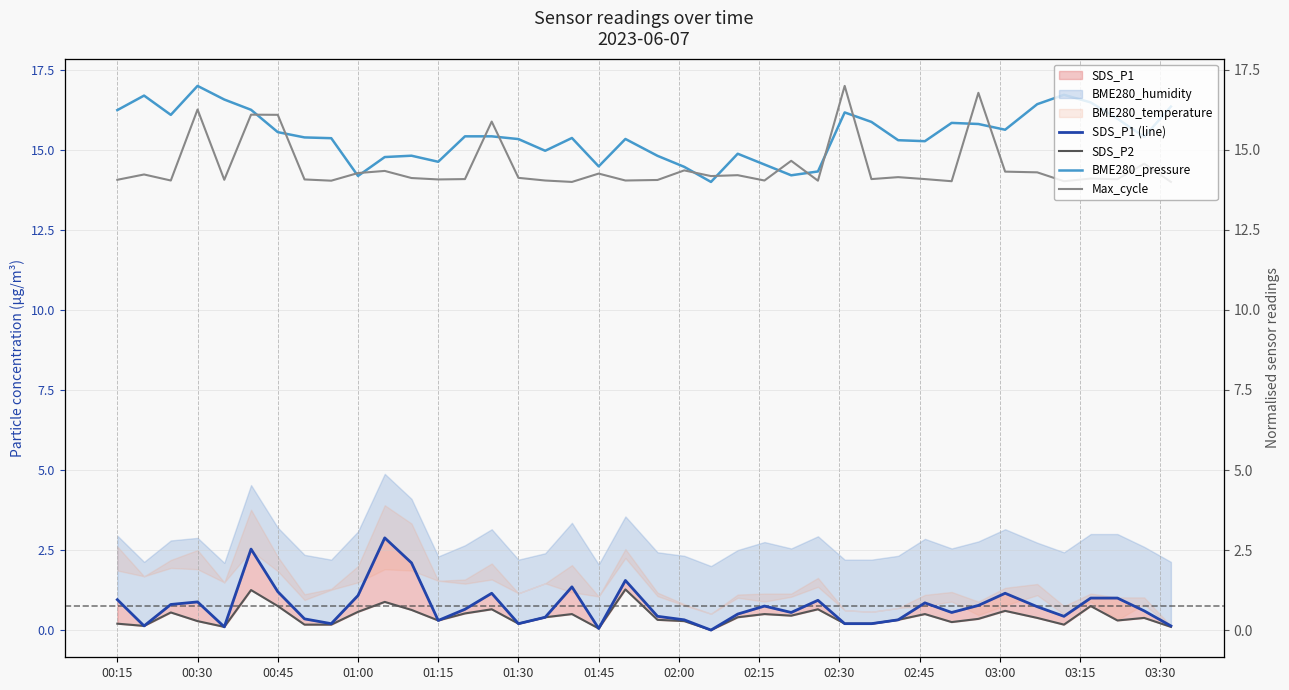

What is the value of the SDS_P1 (line) point at the 6th from the left?

2.5